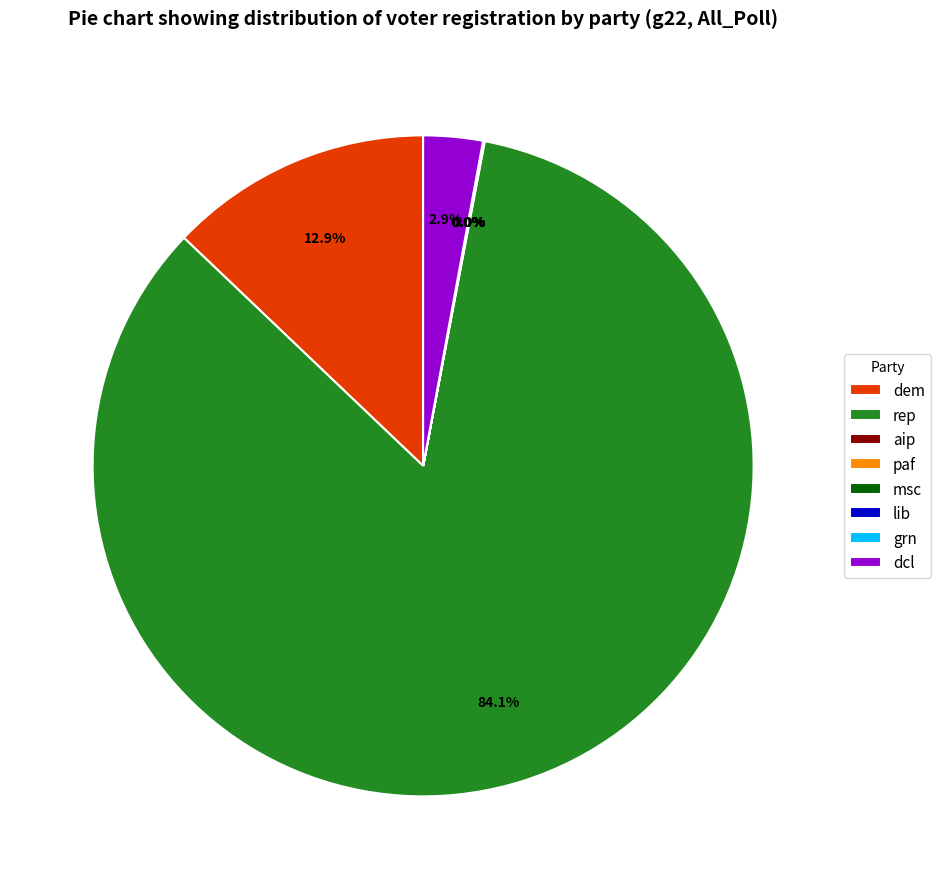

Which slice is the largest?

rep